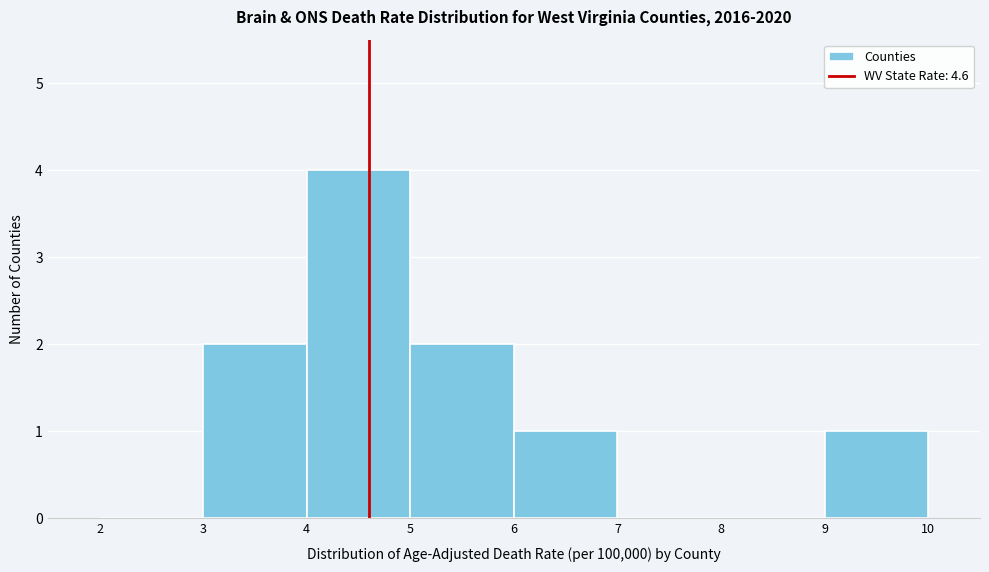

Reading left to right, transcribe this chart: for each bar, give the range it covers on the x-axis and its height. The values are not printed on the chart, so give them approximately, as read against the axis.

2 to 3: 0
3 to 4: 2
4 to 5: 4
5 to 6: 2
6 to 7: 1
7 to 8: 0
8 to 9: 0
9 to 10: 1